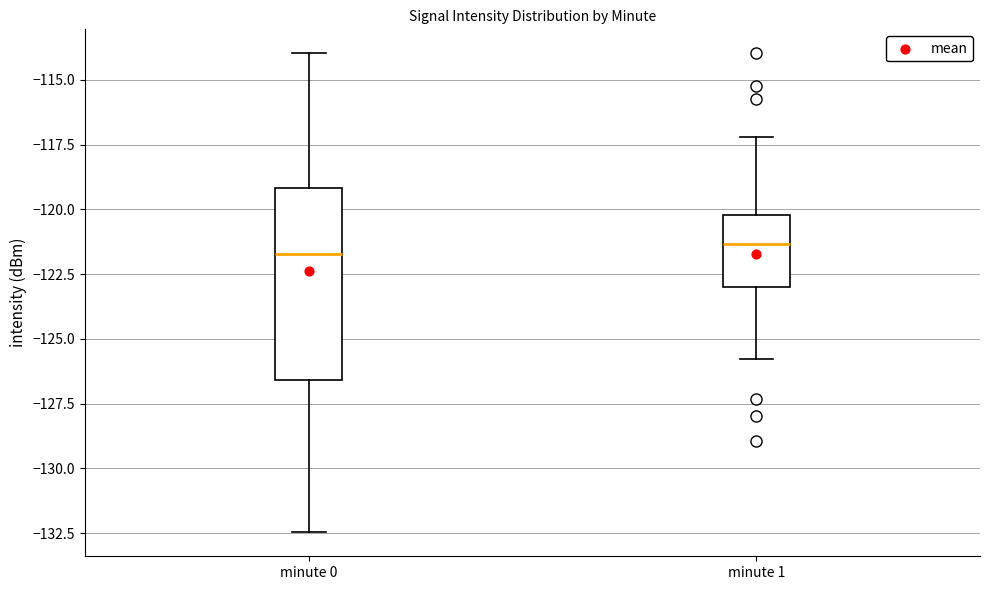

Reading left to right, read every box against the y-axis: the position of its median line, the range the box covers, and the ends of its whiskers. The values are not printed on the chart, so give them approximately, as read against the axis.

minute 0: median -121.5, box -126.5 to -119.0, whiskers -132.5 to -114.0
minute 1: median -121.5, box -123.0 to -120.0, whiskers -126.0 to -117.0